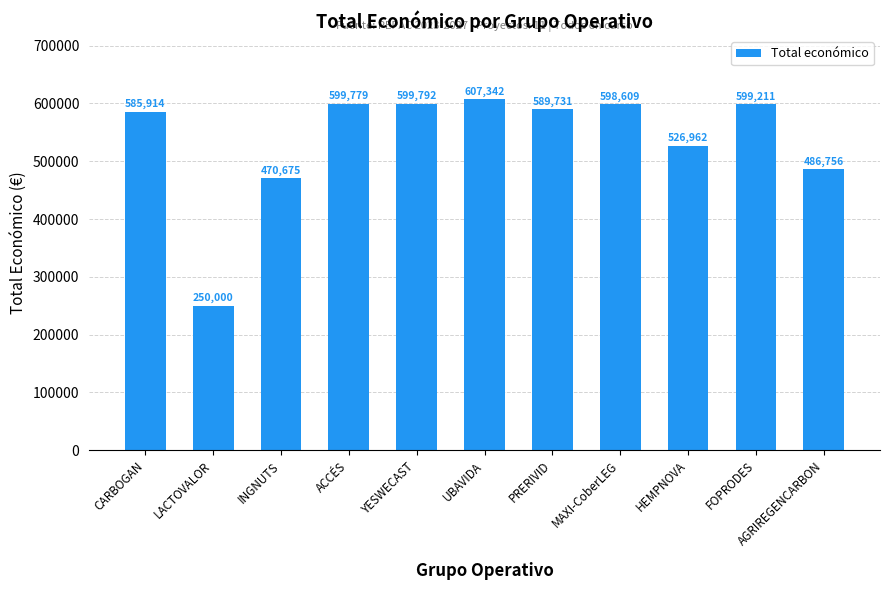

True or false: the data shows 270318 at UBAVIDA.

False